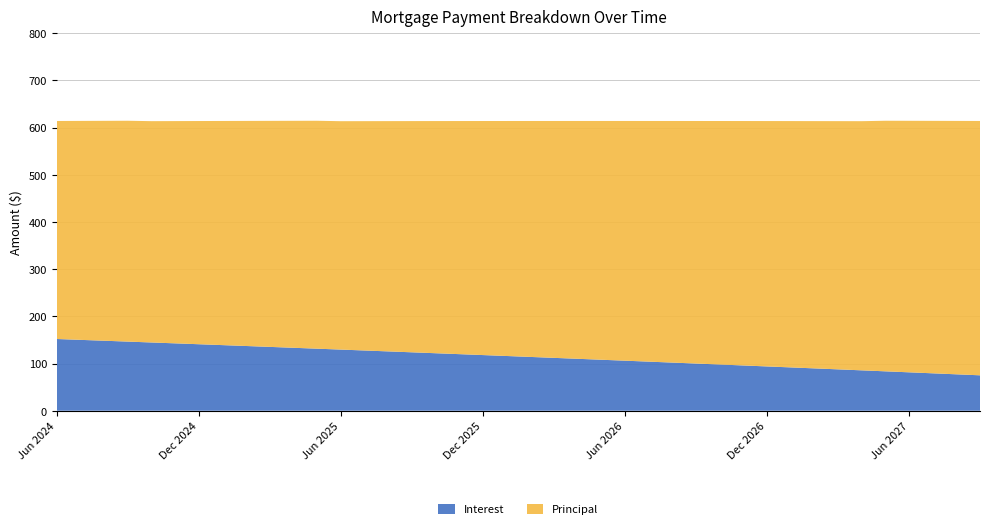

Reading left to right, list all the values displayed in this chart.

Interest: 152.0	150.2	148.3	146.5	144.7	142.8	140.9	139.1	137.2	135.3	133.4	131.5	129.6	127.7	125.7	123.8	121.9	119.9	118.0	116.0	114.0	112.0	110.1	108.1	106.1	104.1	102.0	100.0	98.0	95.9	93.9	91.8	89.8	87.7	85.6	83.5	81.4	79.3	77.2	75.1
Principal: 462.0	464.0	466.0	468.0	469.0	471.0	473.0	475.0	477.0	479.0	481.0	483.0	484.0	486.0	488.0	490.0	492.0	494.0	496.0	498.0	500.0	502.0	504.0	506.0	508.0	510.0	512.0	514.0	516.0	518.0	520.0	522.0	524.0	526.0	528.0	531.0	533.0	535.0	537.0	539.0